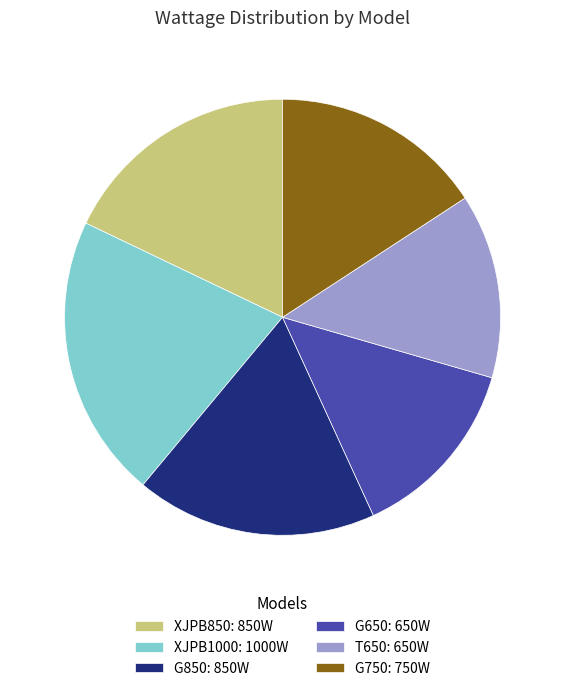

Is the sum of G650: 650W and G750: 750W greater than half?

No